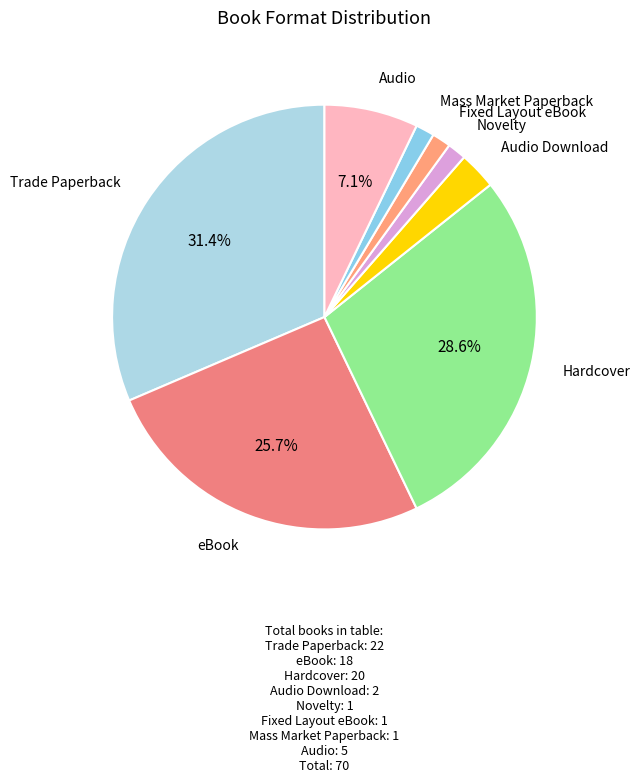

Which category has the smallest portion of the pie?

Novelty